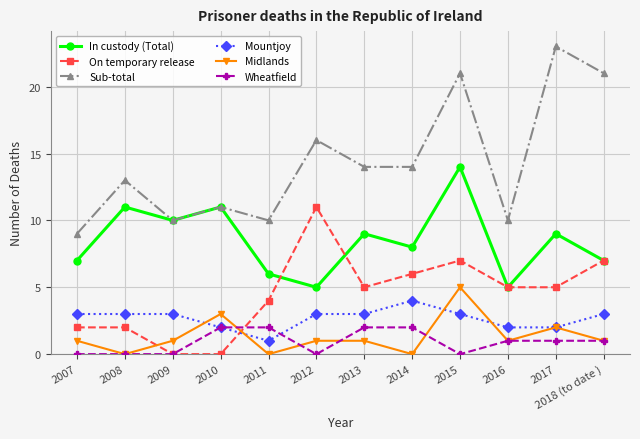

Rank the series by their maximum value, from highest to lowest.

Sub-total, In custody (Total), On temporary release, Midlands, Mountjoy, Wheatfield